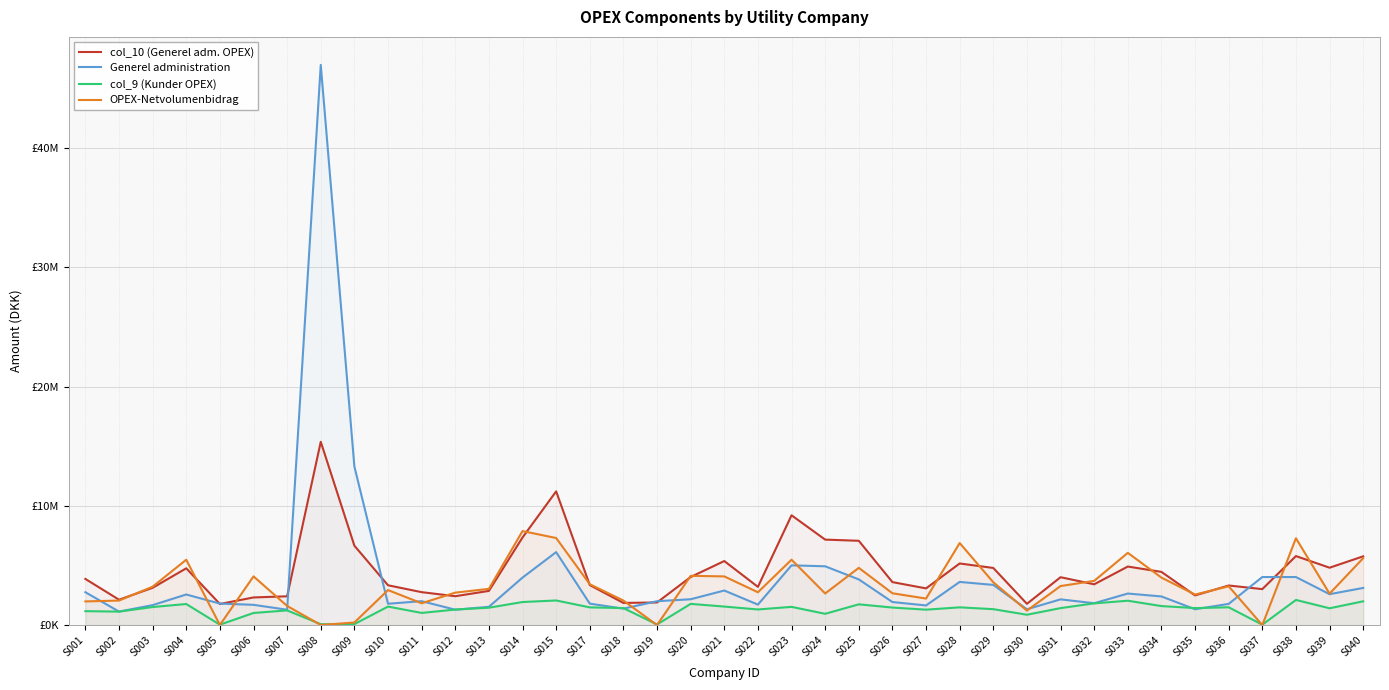

At S026, list the series in order from smallest to largest.

col_9 (Kunder OPEX), Generel administration, OPEX-Netvolumenbidrag, col_10 (Generel adm. OPEX)